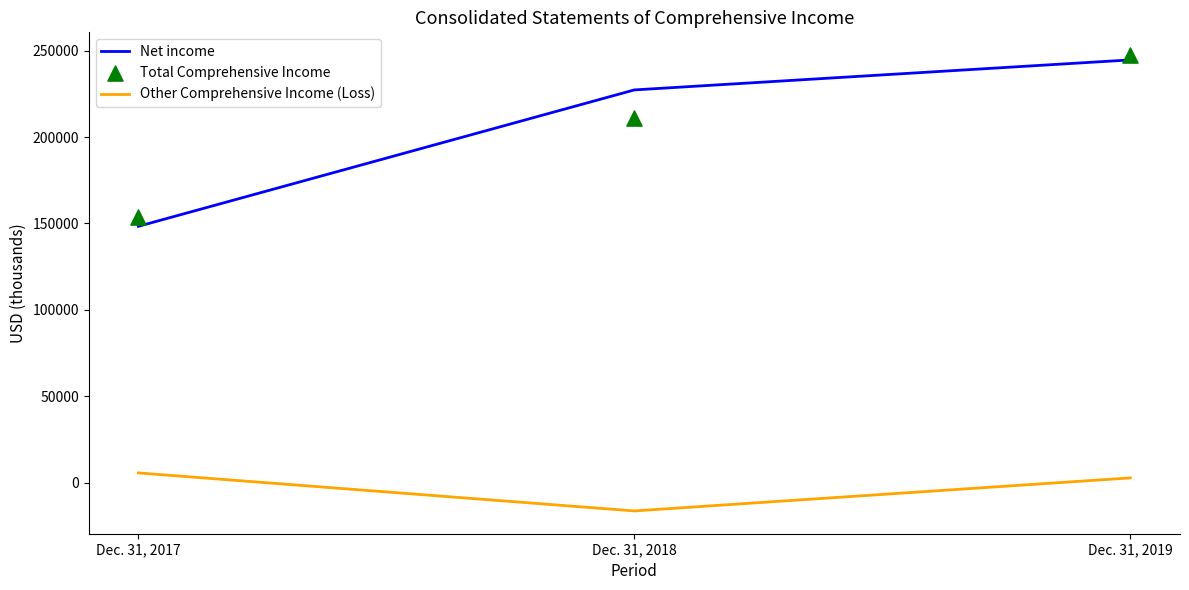

What is the total value across all series at Dec. 31, 2018?

421894